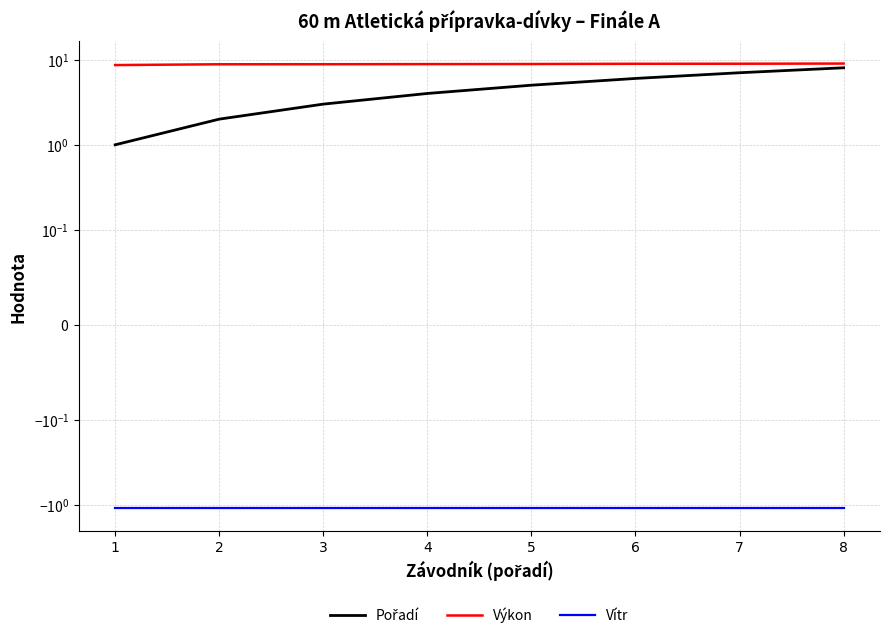

True or false: Pořadí and Vítr intersect in this chart.

False